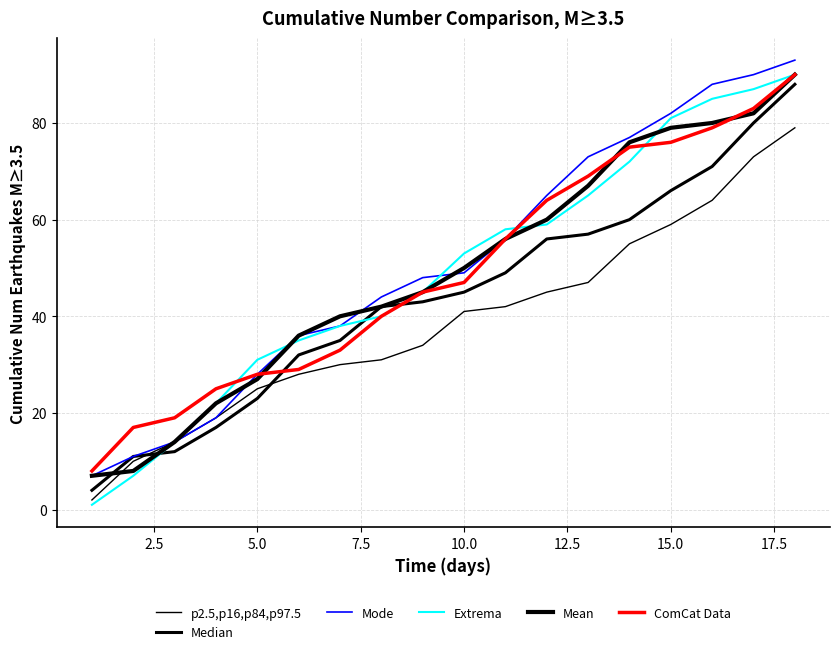

Is this an area chart (filled region under the line)?

No